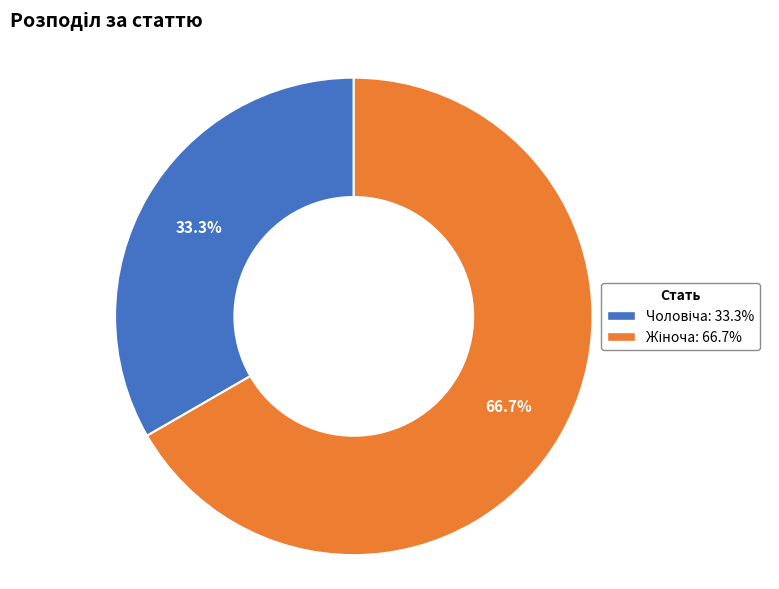

Is there a majority slice in this chart?

Yes